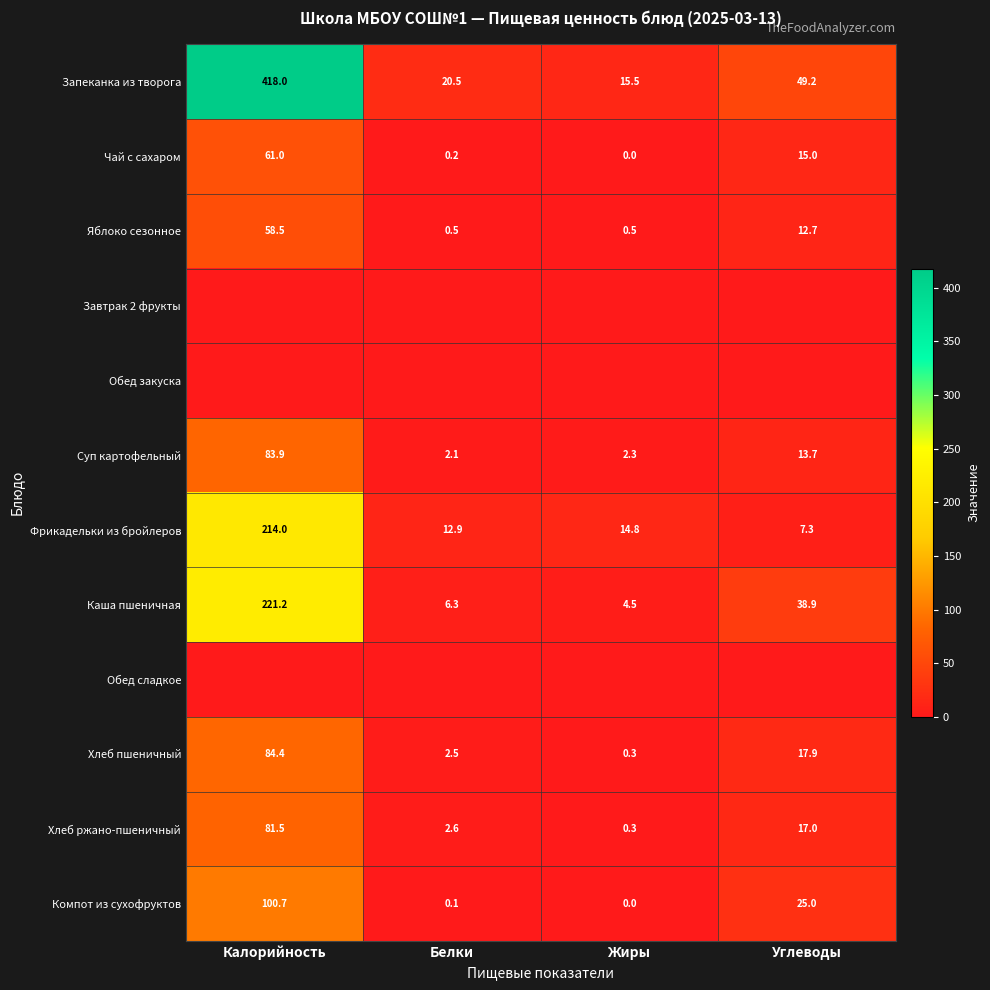

The Фрикадельки из бройлеров series shows 6.3 at Жиры. True or false?

False